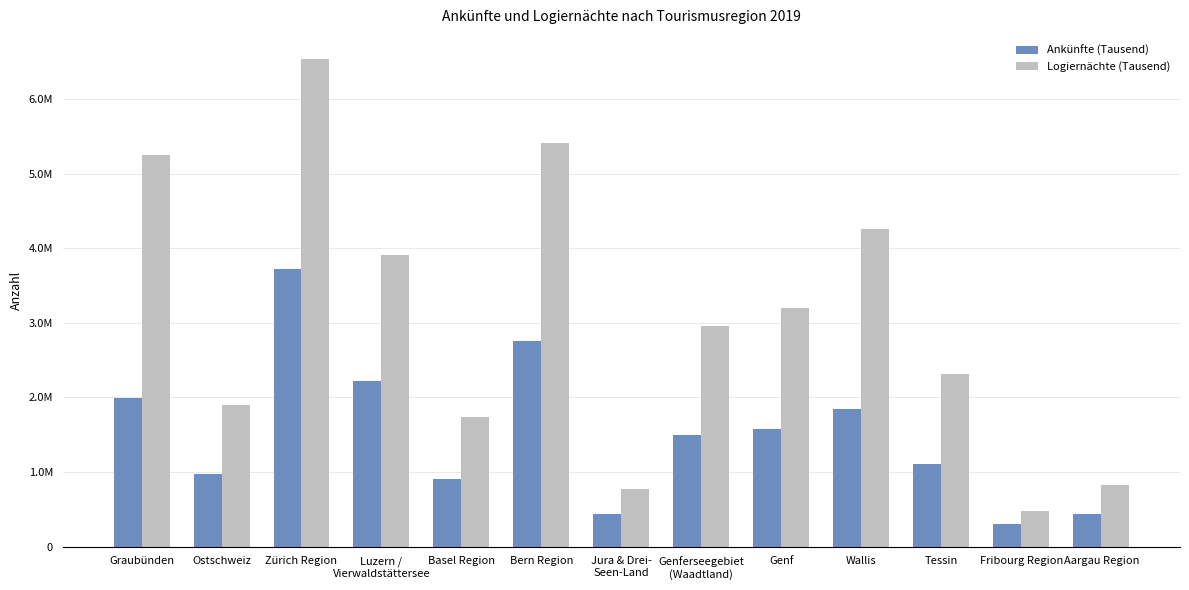

Does the chart contain stacked bars?

No